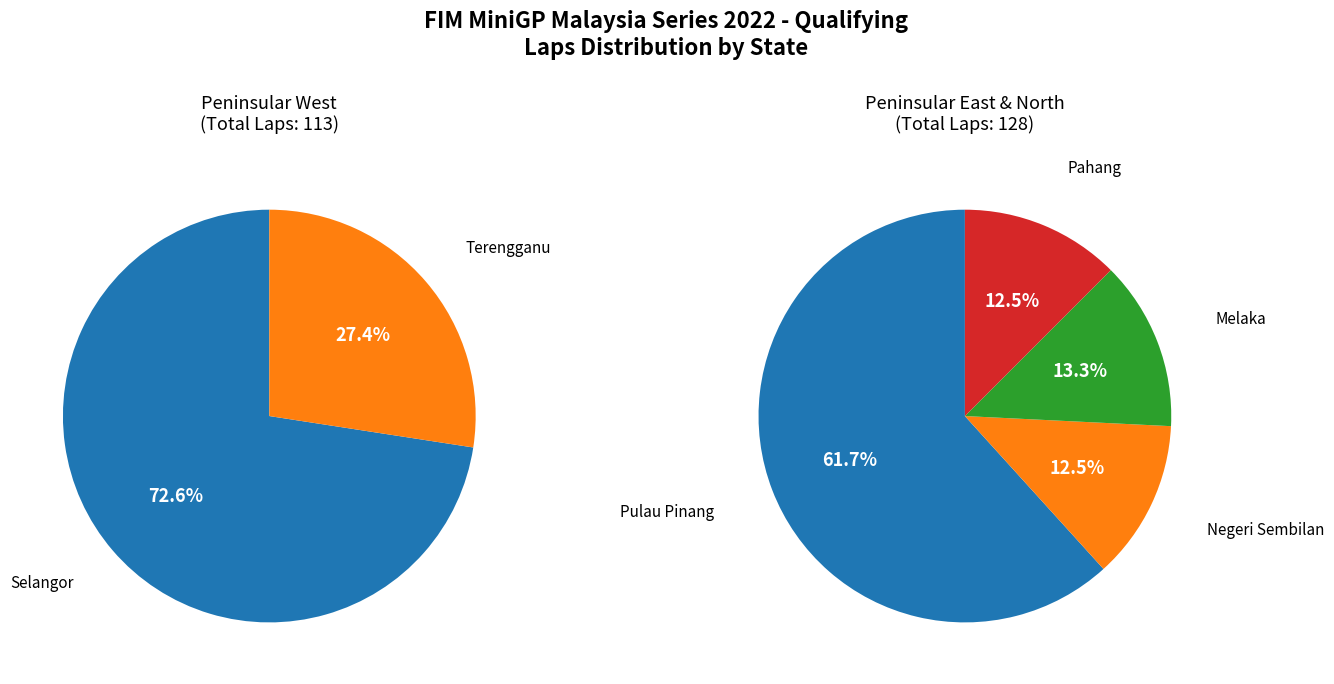

Does any single category account for the majority?

No